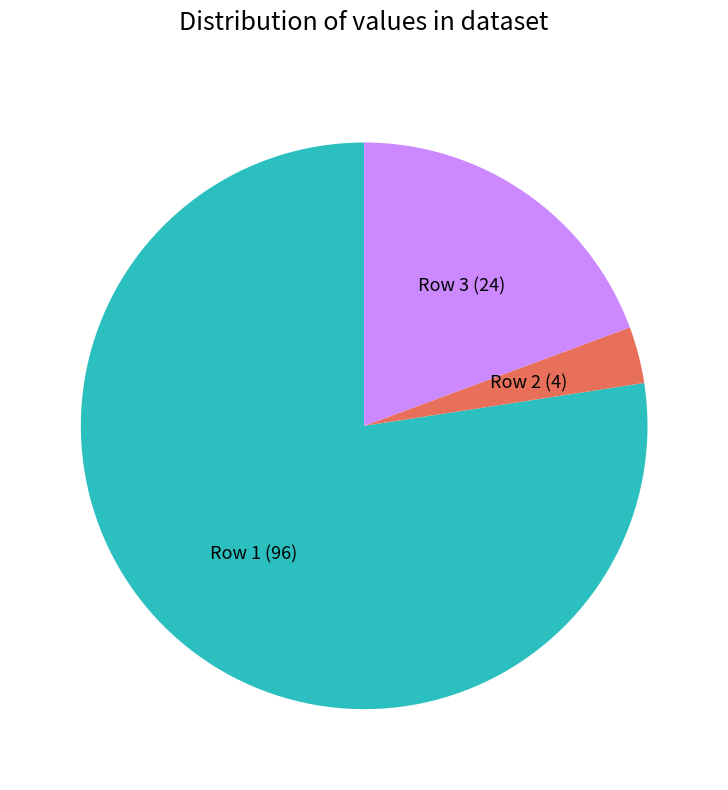

Which has a higher value, Row 1 (96) or Row 3 (24)?

Row 1 (96)